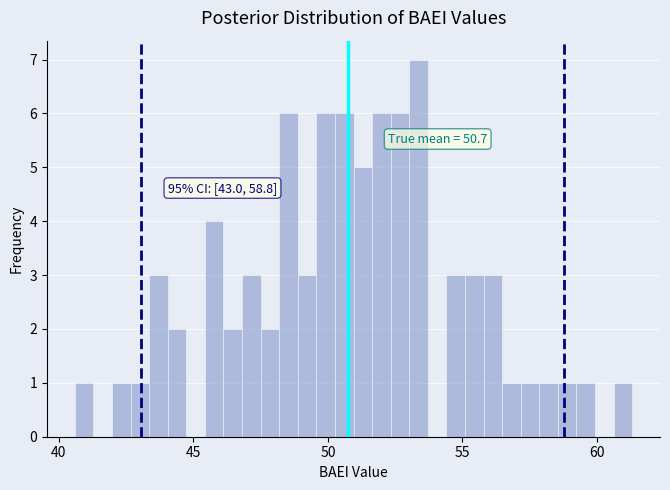

Read against the x-axis, roughly where is the centre of the tallest bar?

53.5